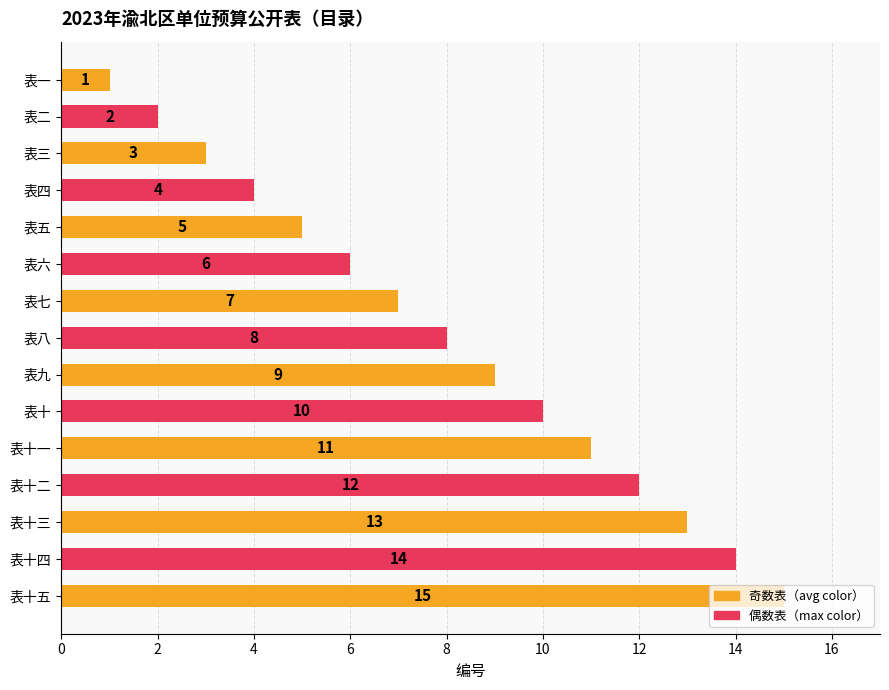

Between 表十五 and 表十二, which is larger?

表十五